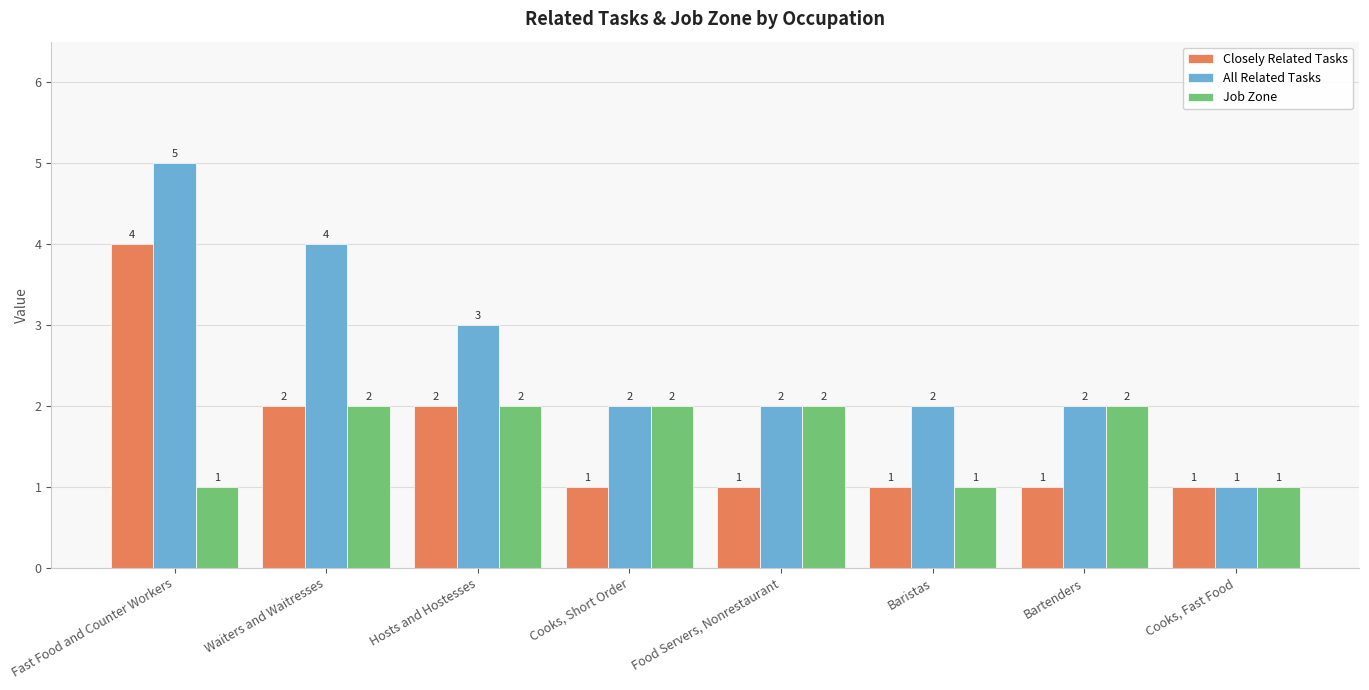

What is the label of the 1st bar from the right?

Cooks, Fast Food